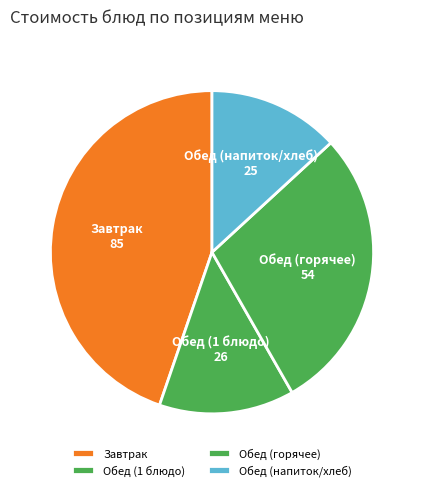

How many slices are in this pie chart?

4